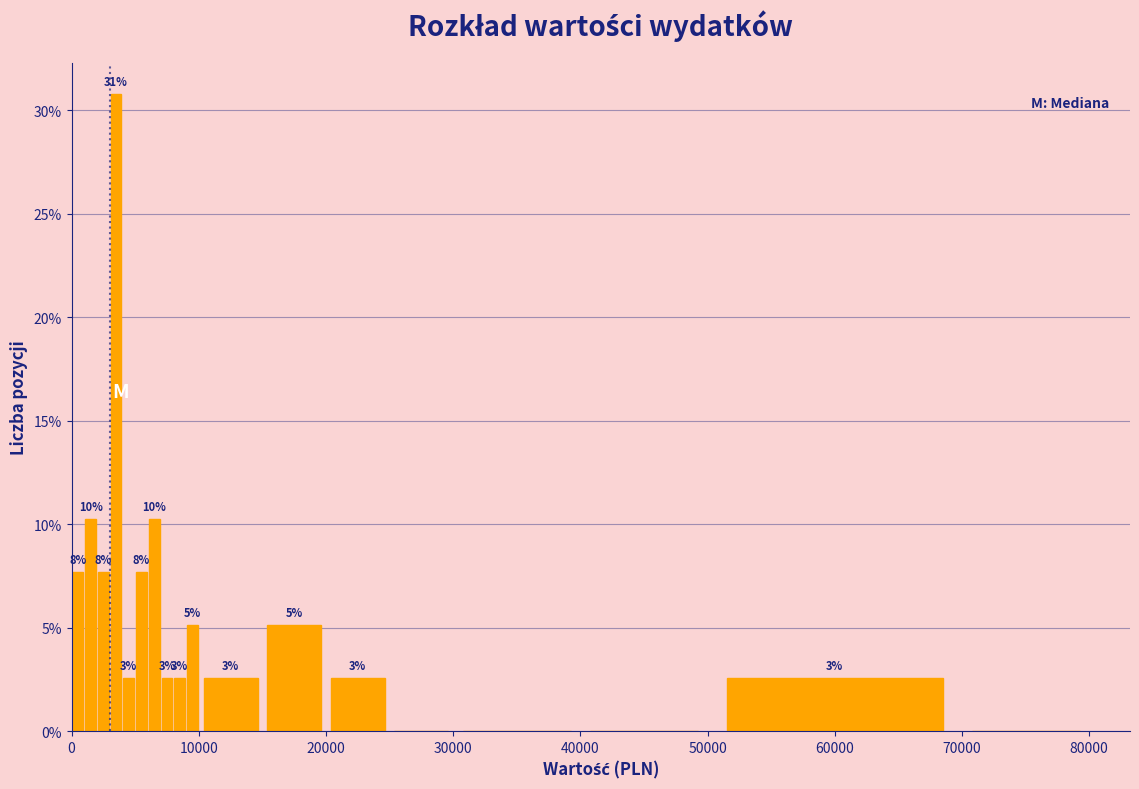

Around what value on the x-axis is the tallest bar? Give the approximate position of its centre, as read against the axis.

4000